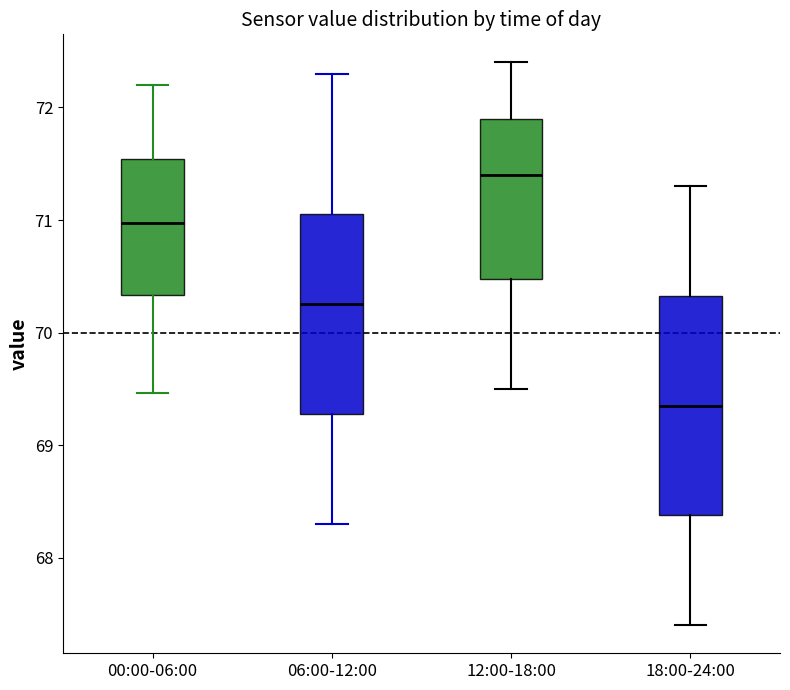

Which box's median line is the lowest?

18:00-24:00